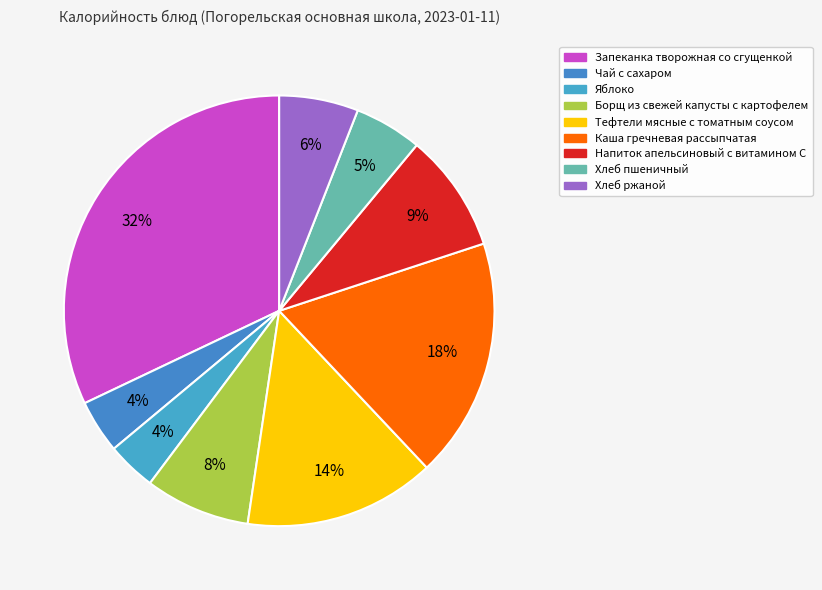

Which slice is the smallest?

Яблоко